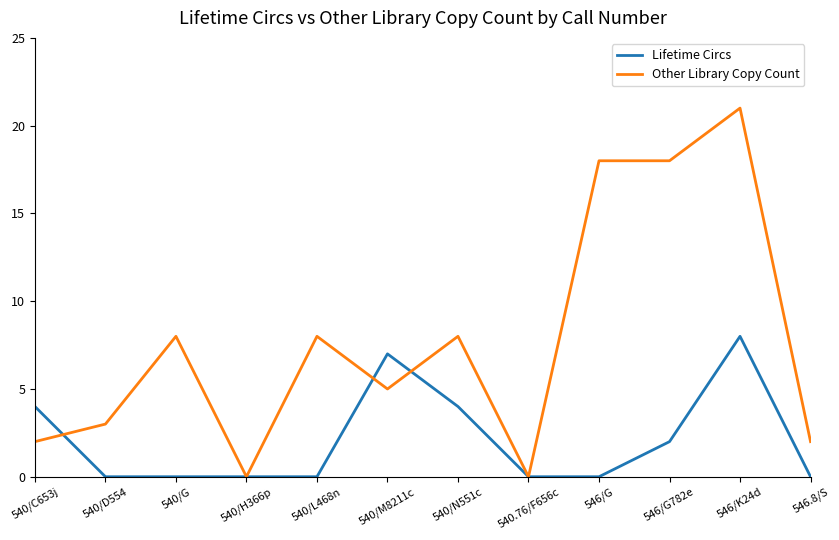

In Lifetime Circs, how many points are higher than both neighbors (excluding endpoints)?

2